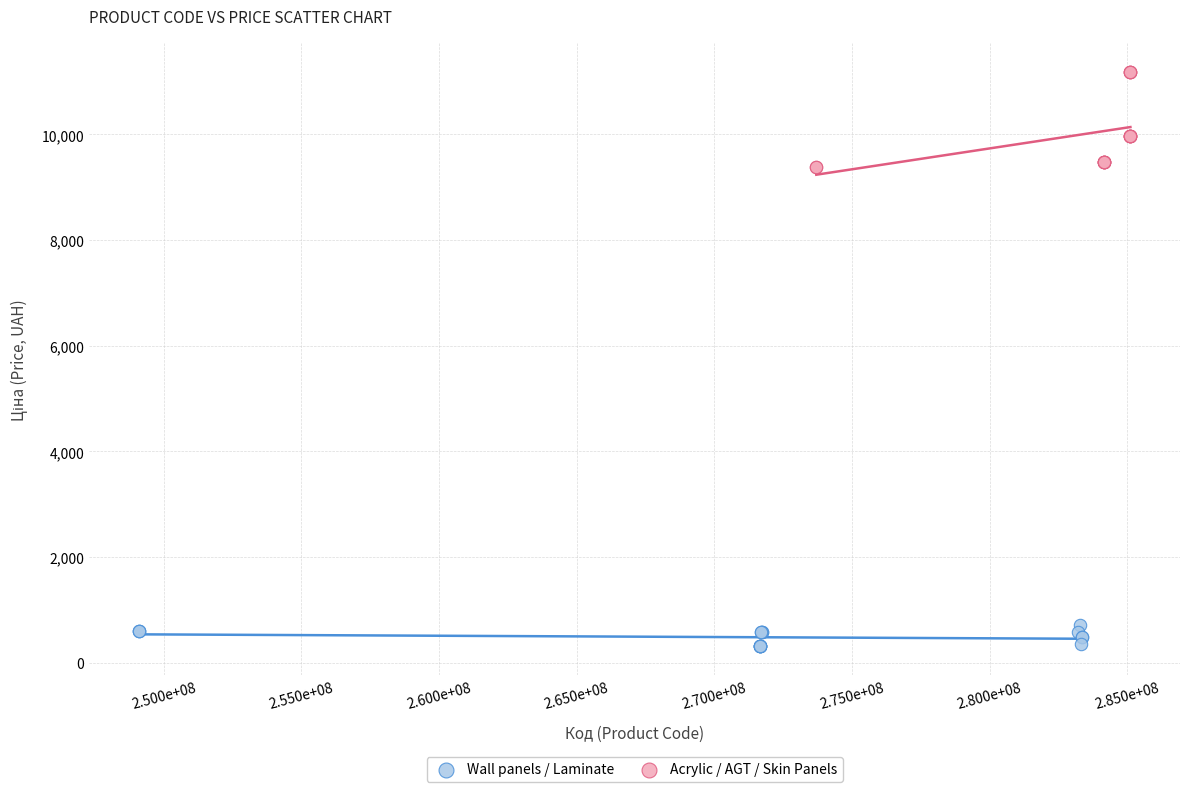

Which series reaches the maximum Y coordinate?

Acrylic / AGT / Skin Panels